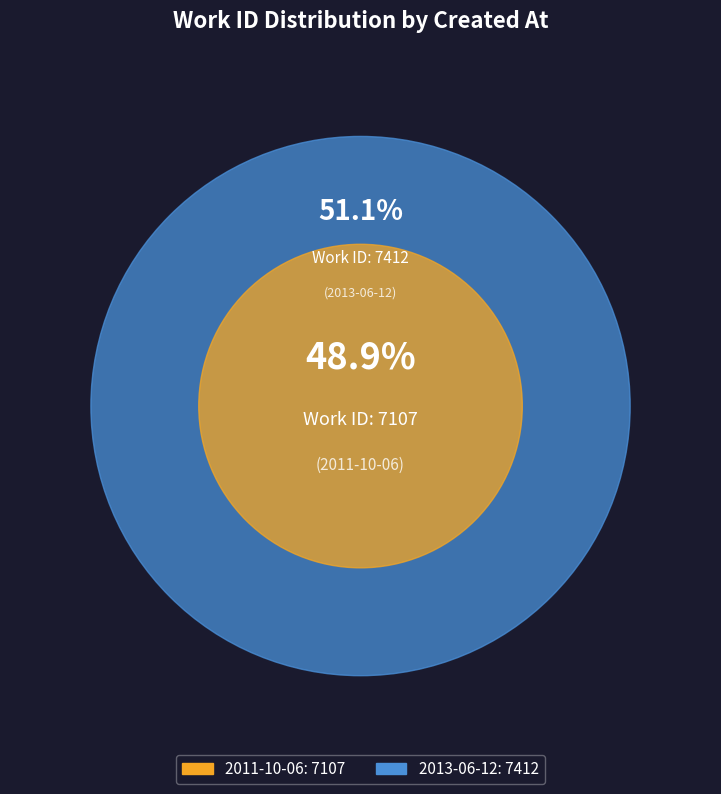

To the nearest percent, what portion does 2013-06-12 represent?

51%